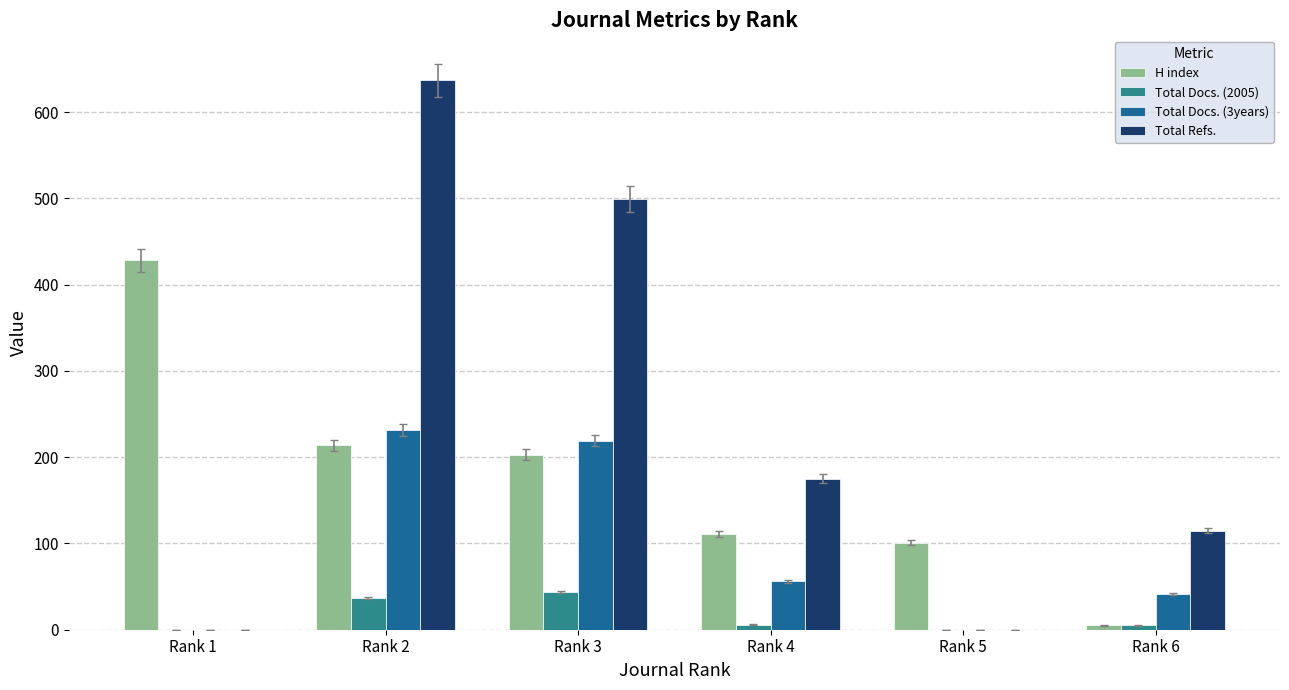

What is the sum of the Total Docs. (3years) values at Rank 1 and Rank 4?

56